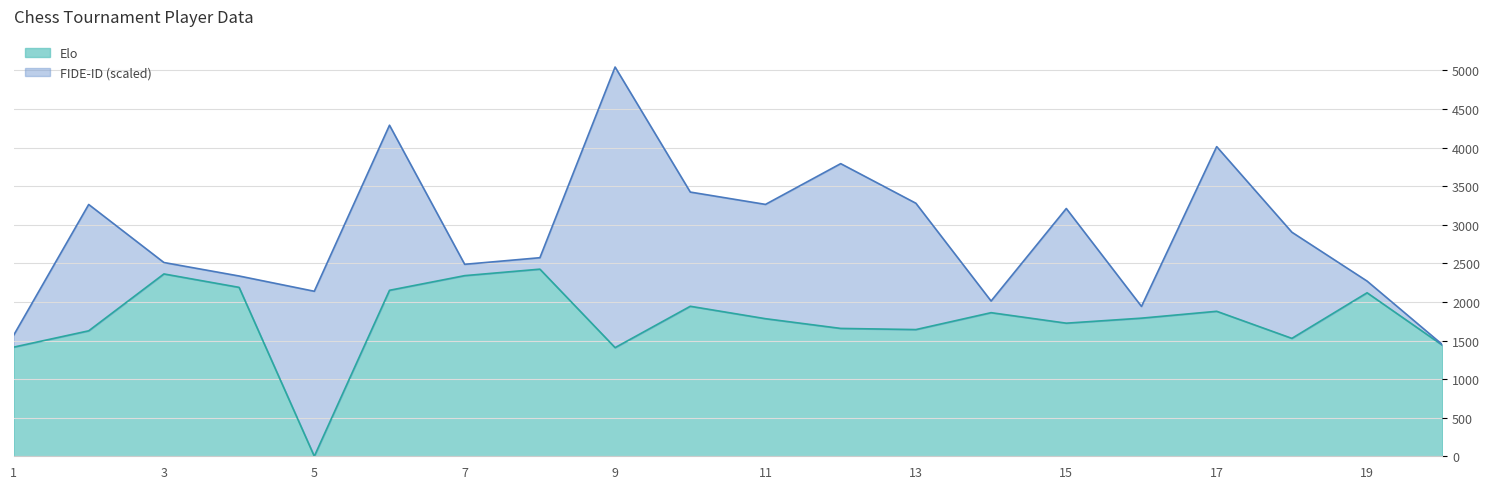

Rank the categories by value from lowest to highest.

5, 9, 1, 20, 18, 2, 13, 12, 15, 11, 16, 14, 17, 10, 19, 6, 4, 7, 3, 8